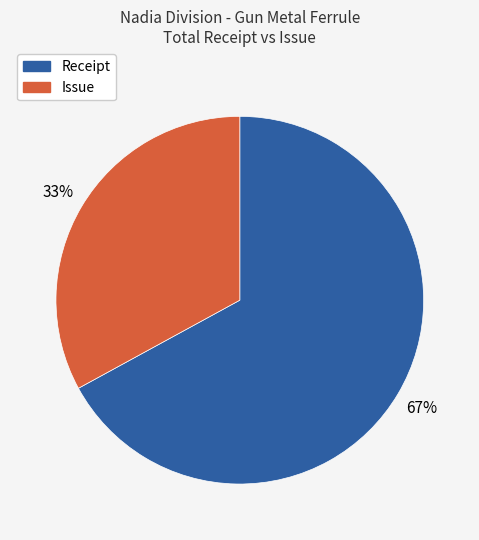

Approximately how many times larger is the value at Receipt compared to Issue?

2.0